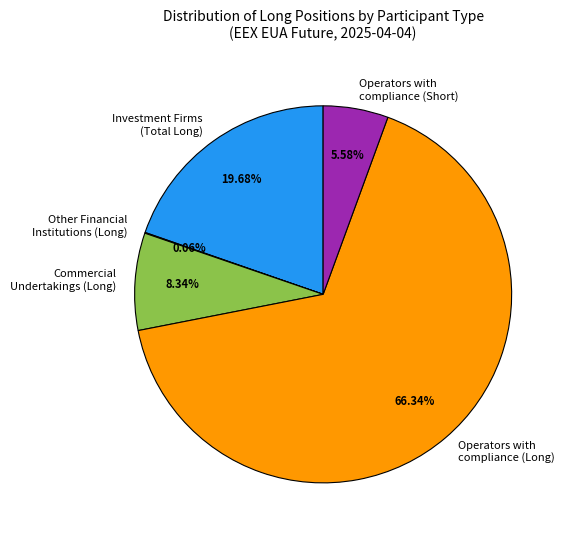

Which slice is the largest?

Operators with compliance (Long)